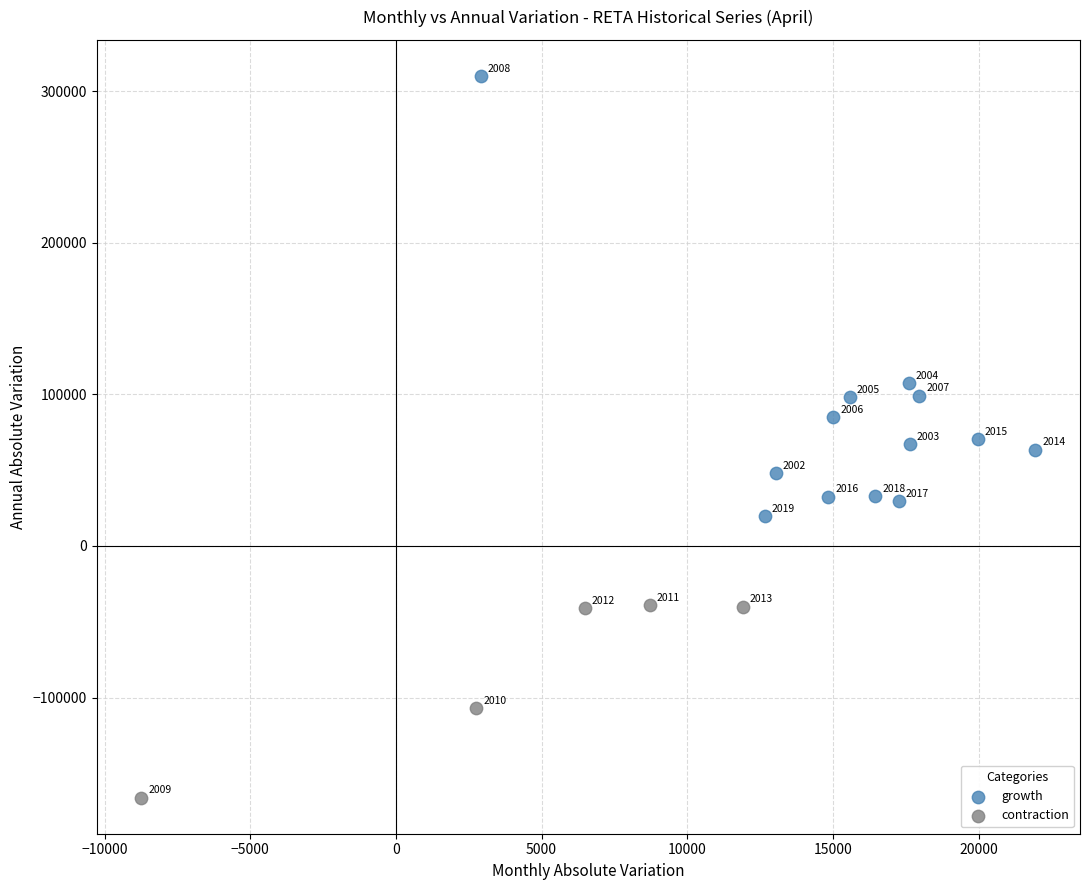

Which series reaches the minimum Y coordinate?

contraction